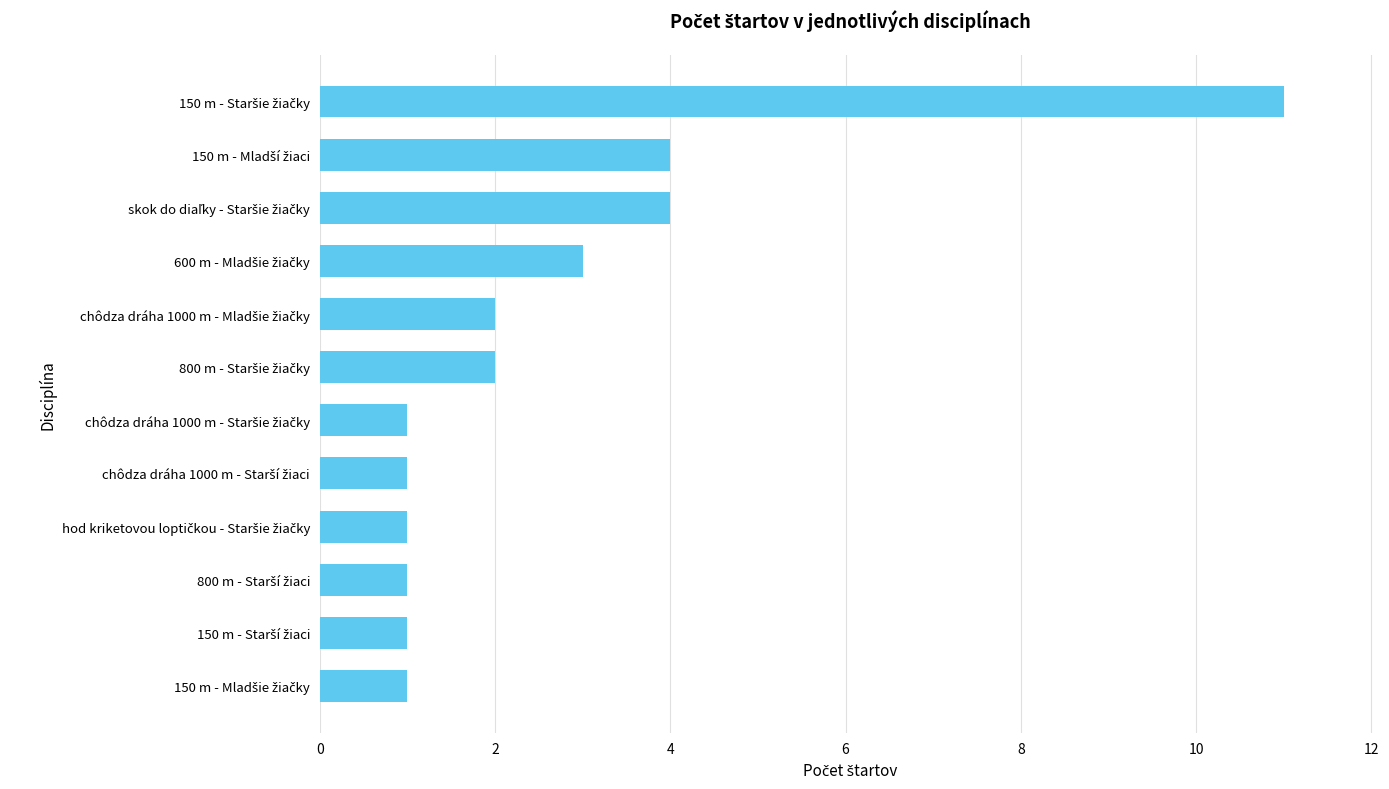

Does the chart contain any negative values?

No